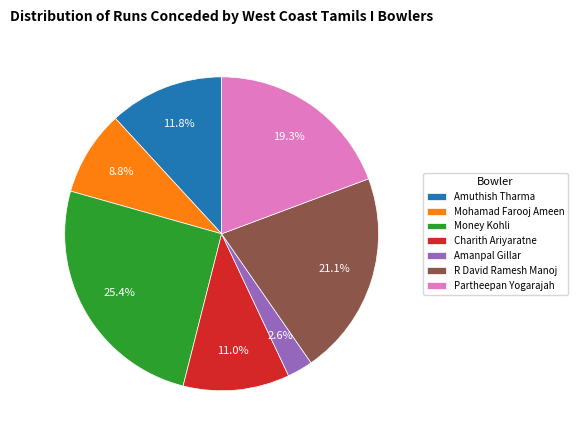

Rank the categories by value from lowest to highest.

Amanpal Gillar, Mohamad Farooj Ameen, Charith Ariyaratne, Amuthish Tharma, Partheepan Yogarajah, R David Ramesh Manoj, Money Kohli